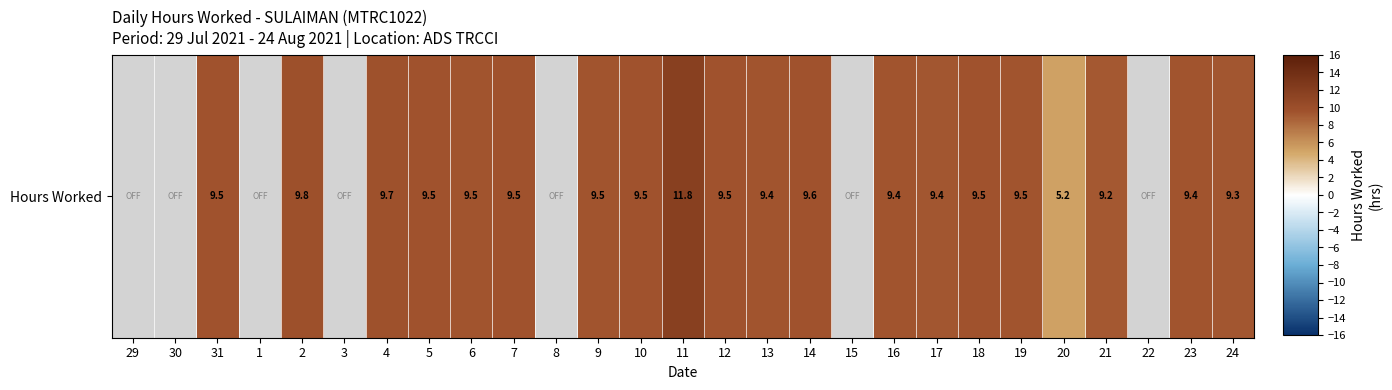

Rank the categories by value from highest to lowest.

11, 2, 4, 14, 7, 18, 5, 31, 12, 10, 6, 9, 19, 16, 13, 23, 17, 24, 21, 20, 29, 30, 1, 3, 8, 15, 22